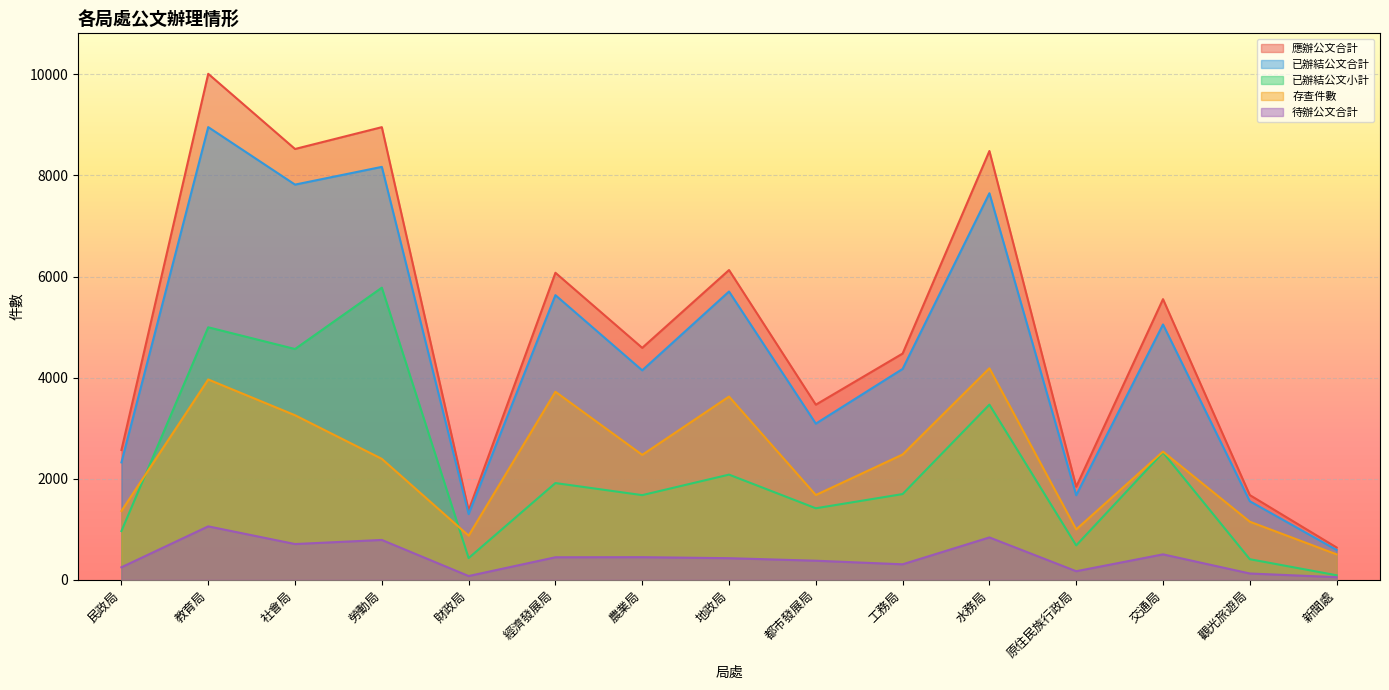

What is the spread (max minus min) of values at 社會局?

7819